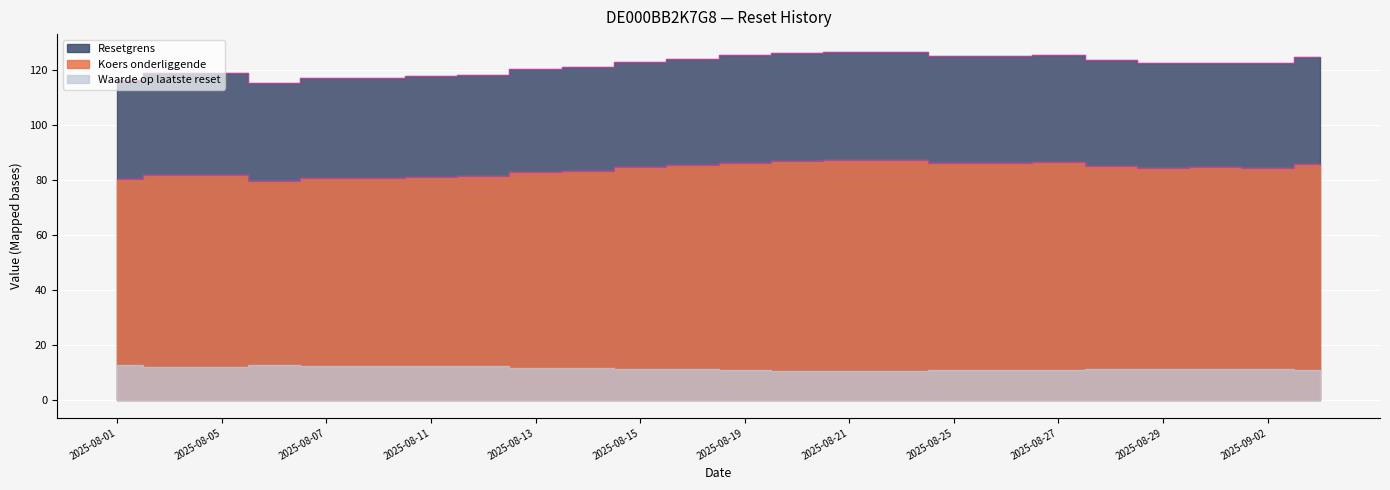

True or false: Koers onderliggende has a value of 54.2 at 2025-08-21.

False